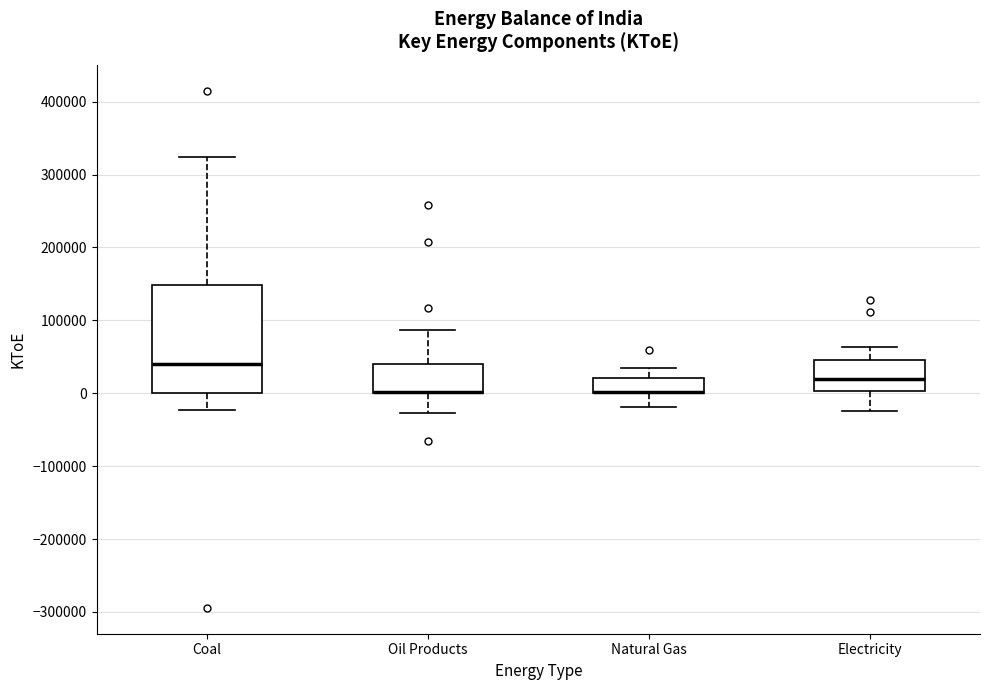

Reading left to right, read every box against the y-axis: the position of its median line, the range the box covers, and the ends of its whiskers. The values are not printed on the chart, so give them approximately, as read against the axis.

Coal: median 40000, box 0 to 150000, whiskers -20000 to 320000
Oil Products: median 0 (drawn on the box's lower edge), box 0 to 40000, whiskers -30000 to 90000
Natural Gas: median 0 (drawn on the box's lower edge), box 0 to 20000, whiskers -20000 to 30000
Electricity: median 20000, box 0 to 50000, whiskers -30000 to 60000